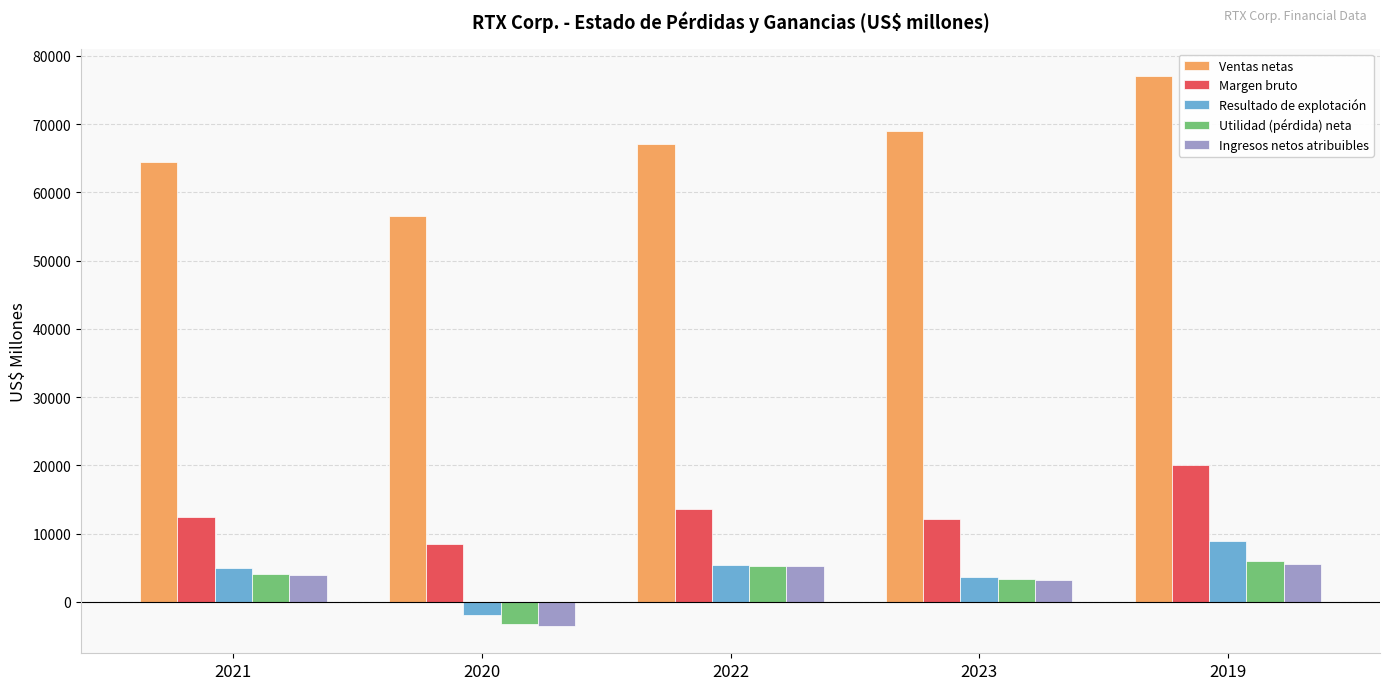

What is the maximum value for Ingresos netos atribuibles?

5537